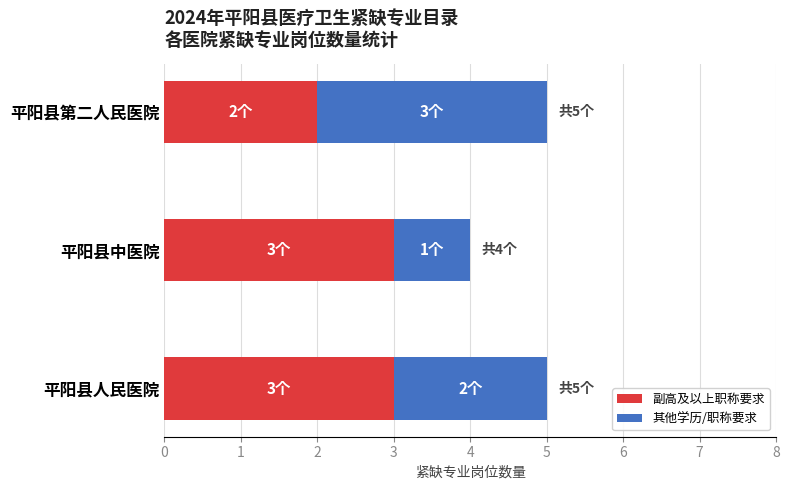

What is the average value of the 副高及以上职称要求 series?

3